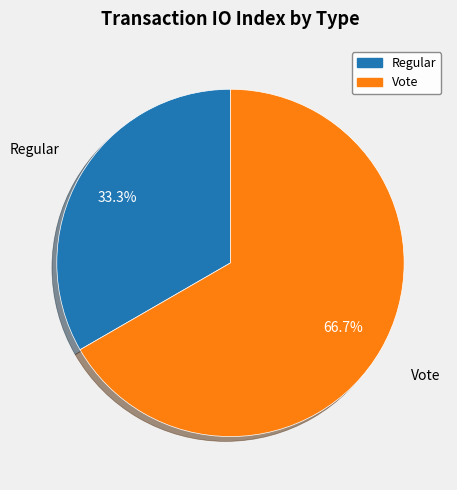

Rank the categories by value from highest to lowest.

Vote, Regular